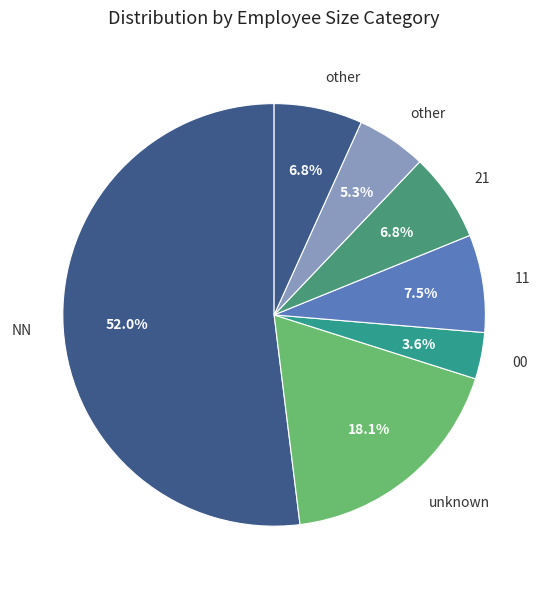

How many segments does this pie chart have?

7